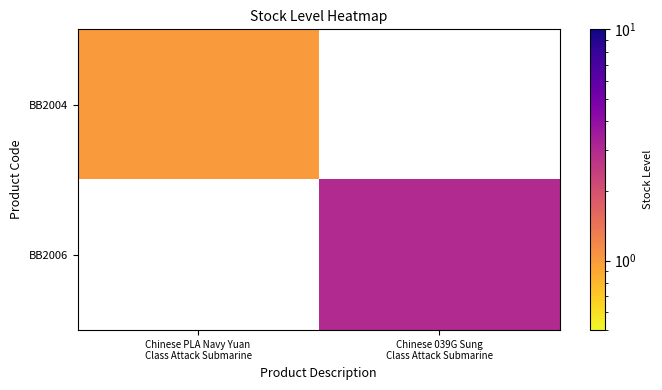

Is it true that BB2004 equals 1.0 at Chinese PLA Navy Yuan Class Attack Submarine?

True